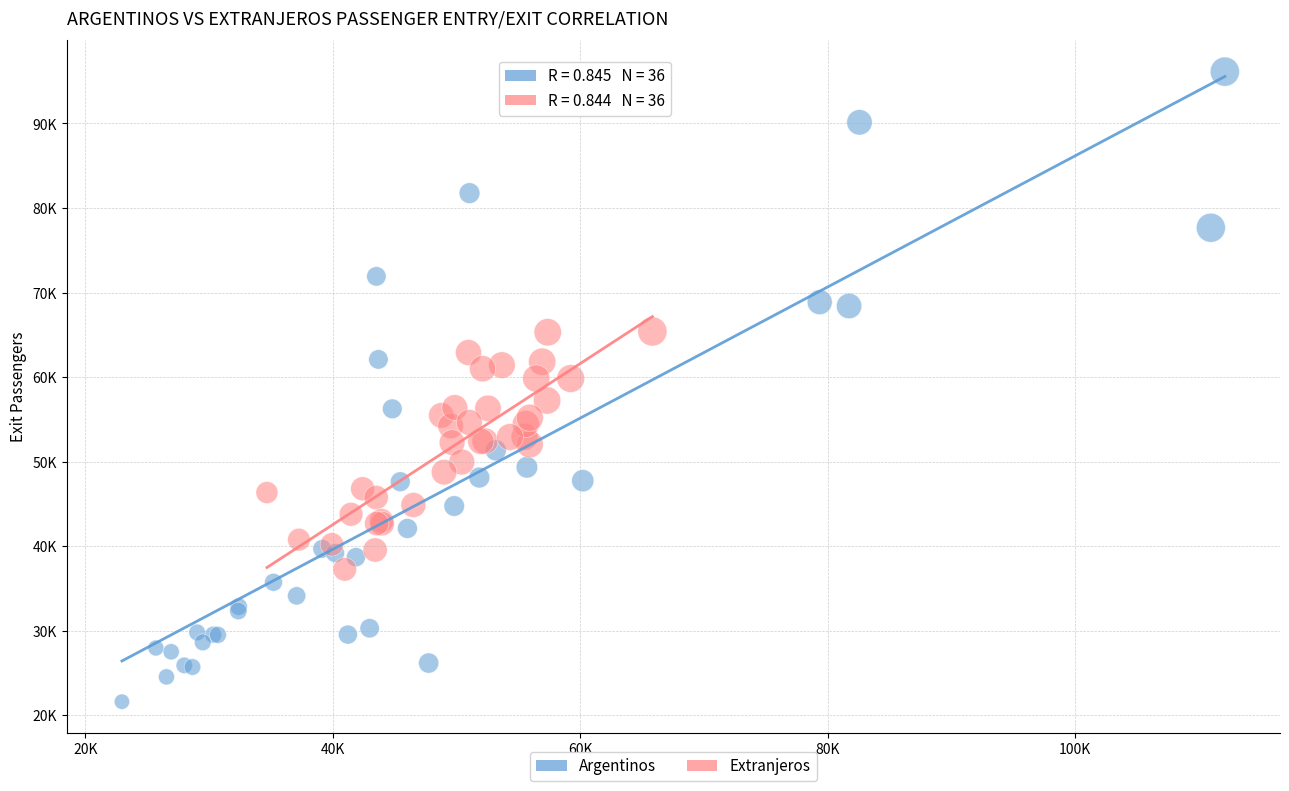

Which series reaches the minimum Y coordinate?

Argentinos